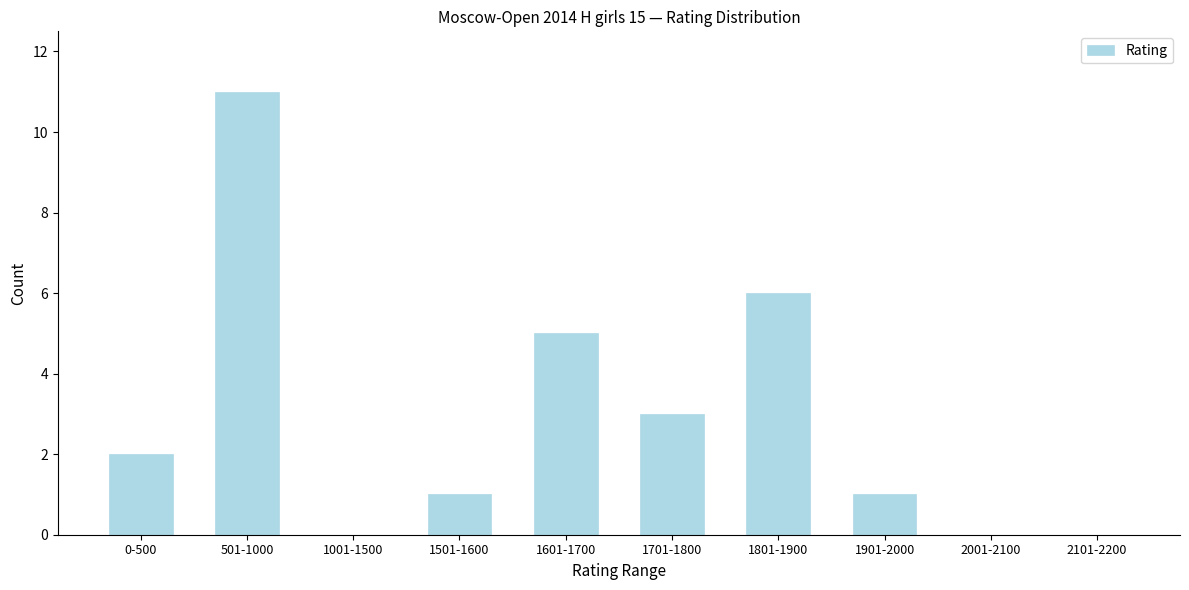

Reading right to left, transcribe all the data shown in this chart.

2101-2200=0	2001-2100=0	1901-2000=1	1801-1900=6	1701-1800=3	1601-1700=5	1501-1600=1	1001-1500=0	501-1000=11	0-500=2